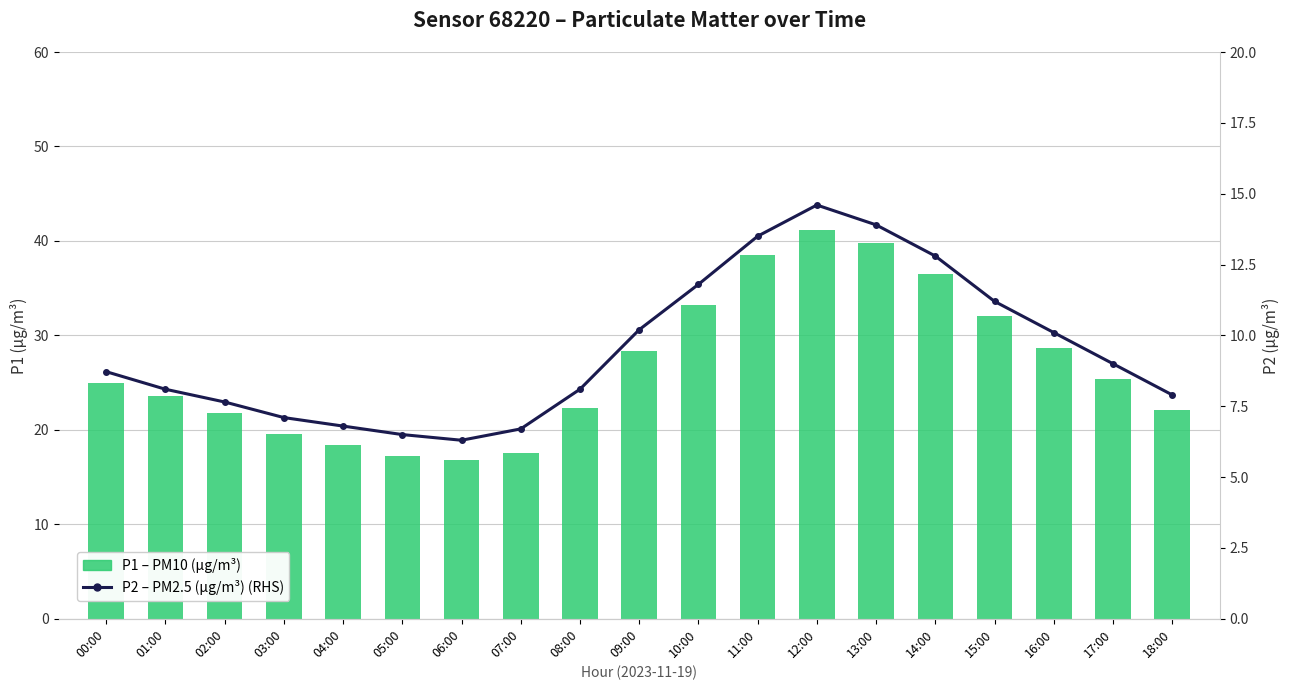

The P2 – PM2.5 (µg/m³) (RHS) series shows 6.8 at 04:00. True or false?

True